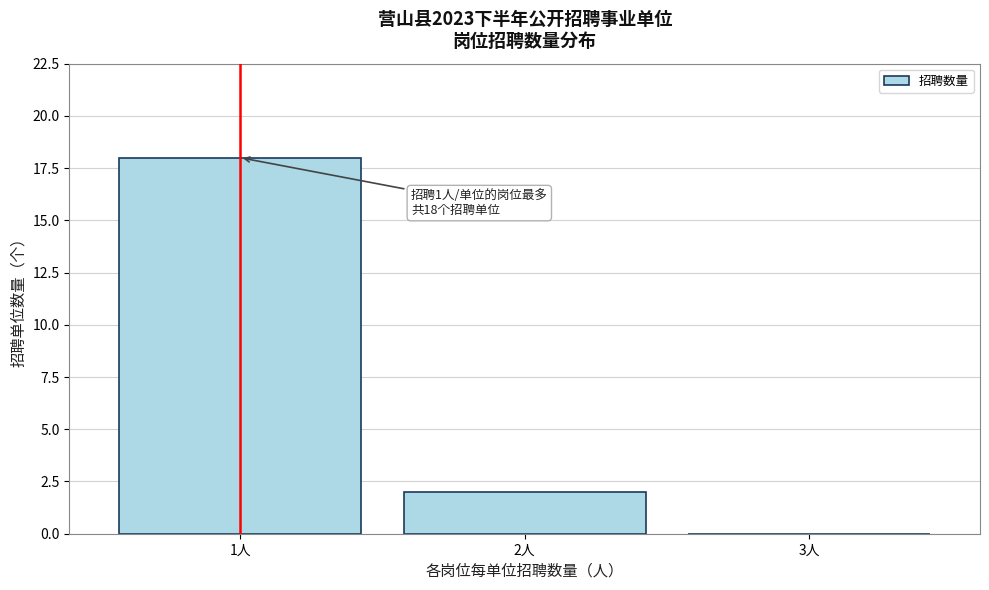

Reading right to left, transcribe all the data shown in this chart.

3人=0	2人=2	1人=18